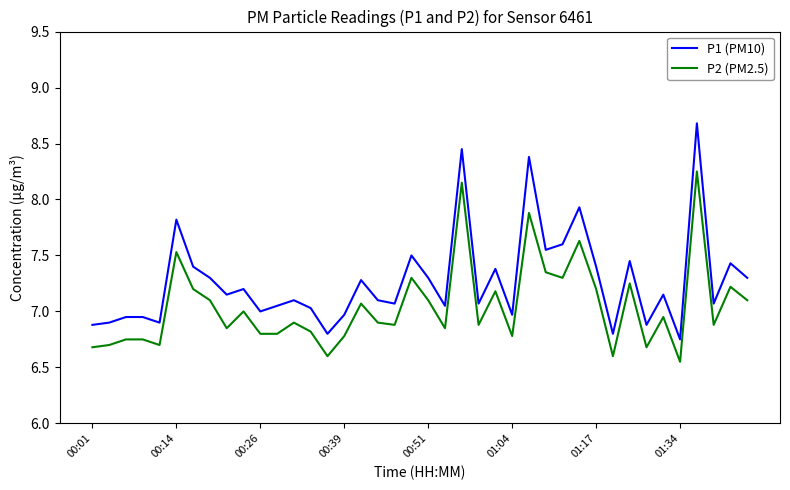

Which series has the widest spread of values?

P1 (PM10)